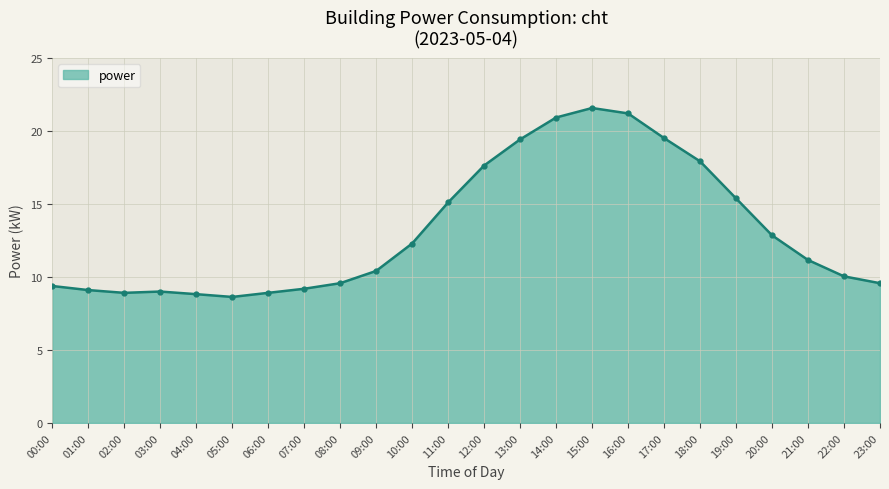

At which label is the value closest to 15?

11:00